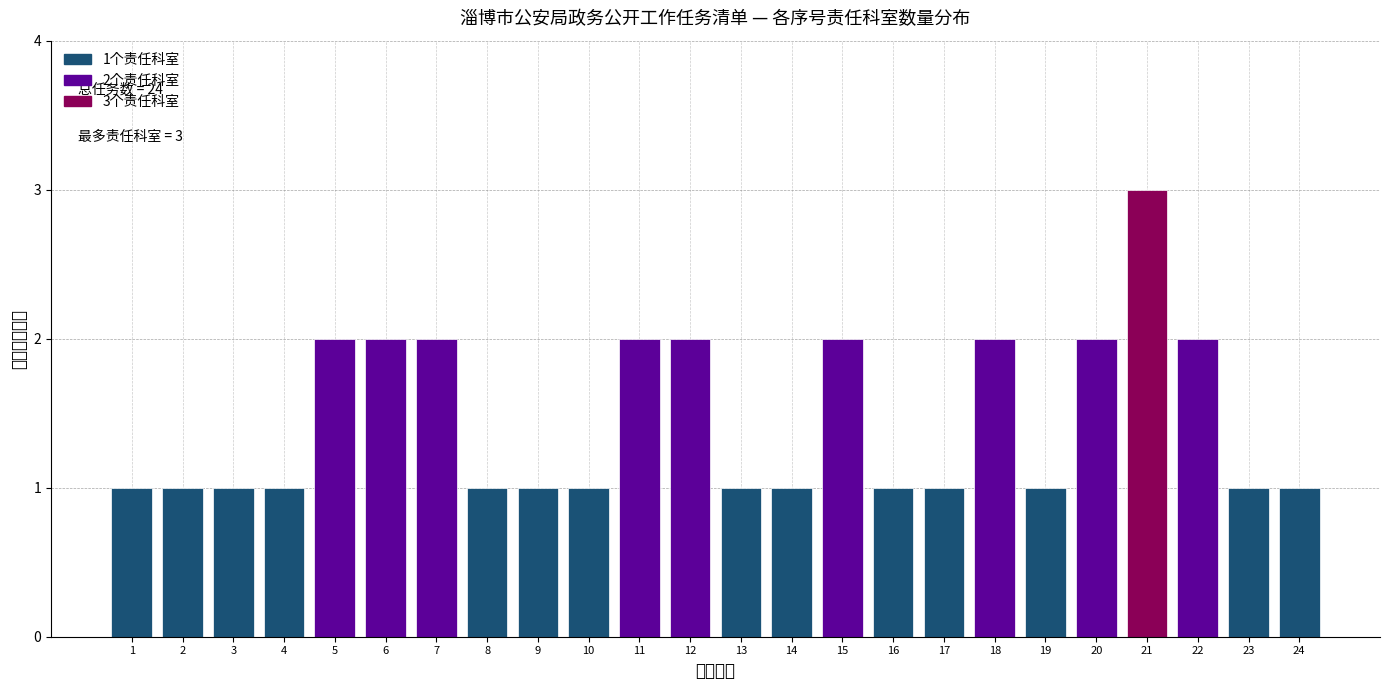

Reading right to left, extract all data points from this chart.

24=1	23=1	22=2	21=3	20=2	19=1	18=2	17=1	16=1	15=2	14=1	13=1	12=2	11=2	10=1	9=1	8=1	7=2	6=2	5=2	4=1	3=1	2=1	1=1